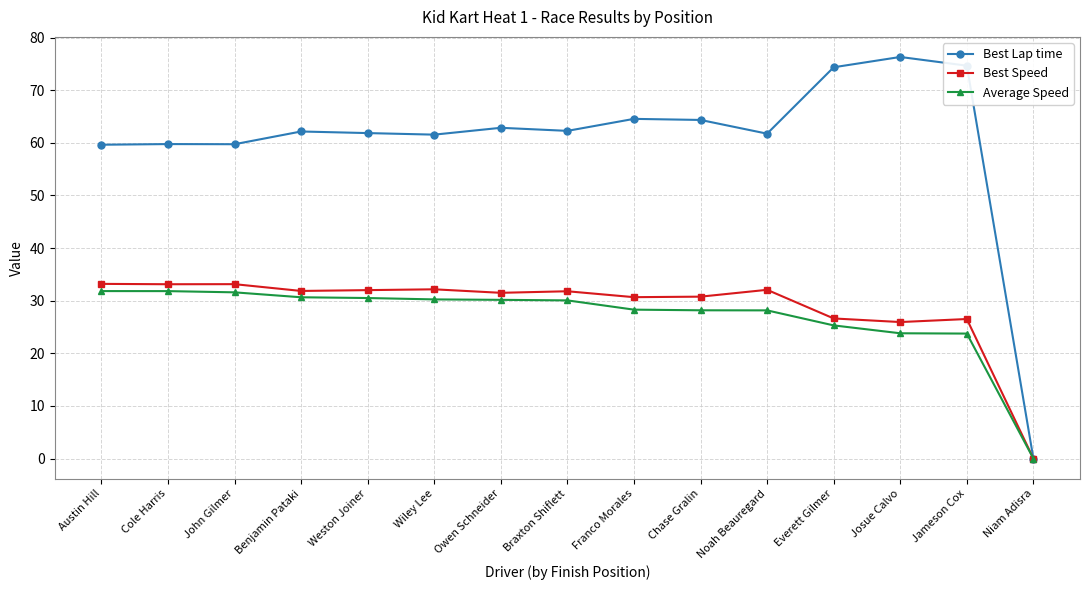

What is the label of the 8th point from the right?

Braxton Shiflett